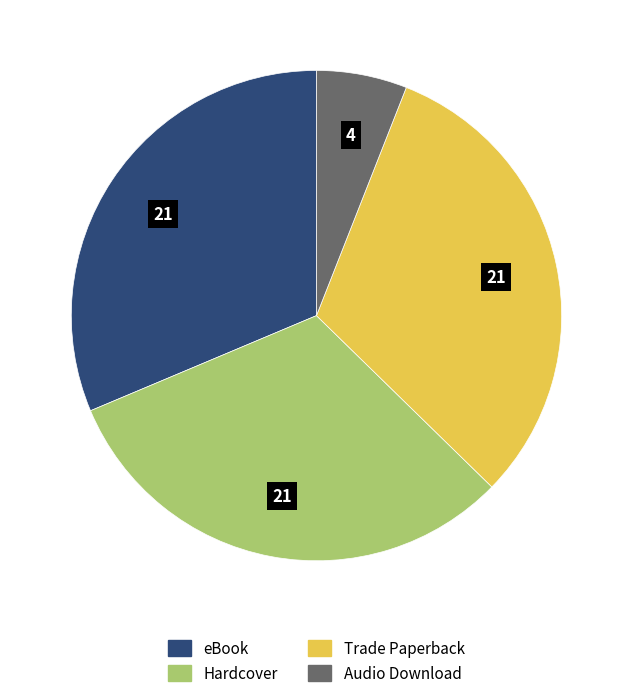

What is the smallest slice in the pie chart?

Audio Download